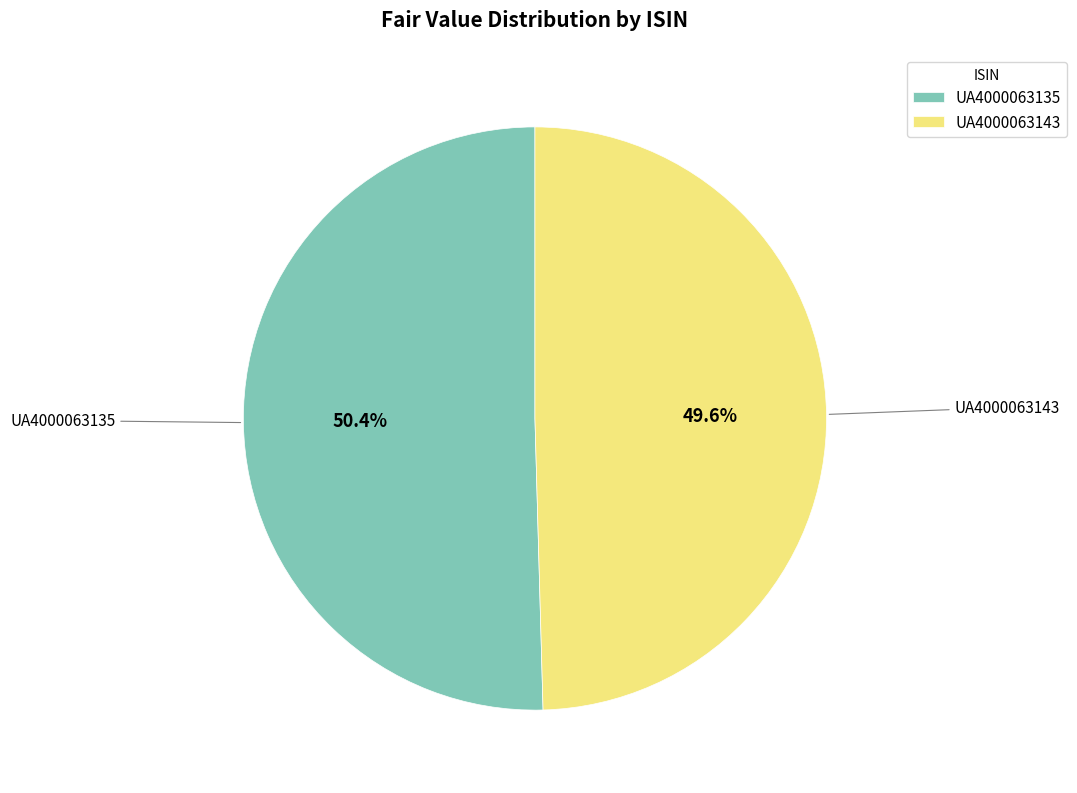

Which has a higher value, UA4000063135 or UA4000063143?

UA4000063135